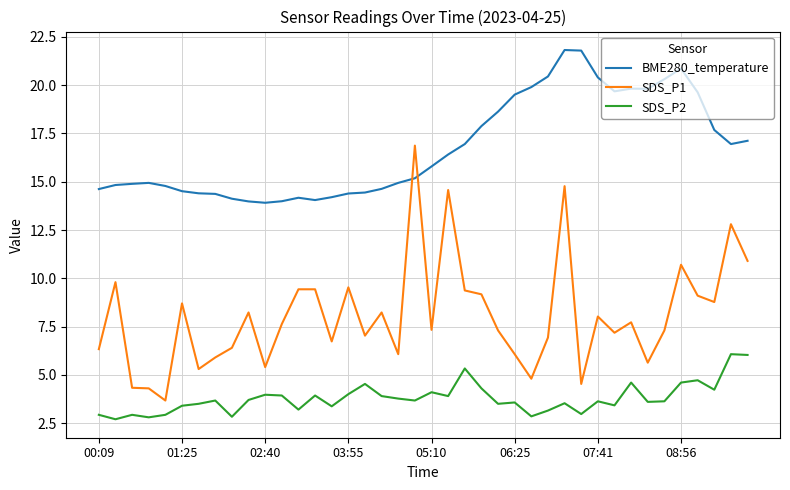

What is the maximum value shown in the chart?

21.8